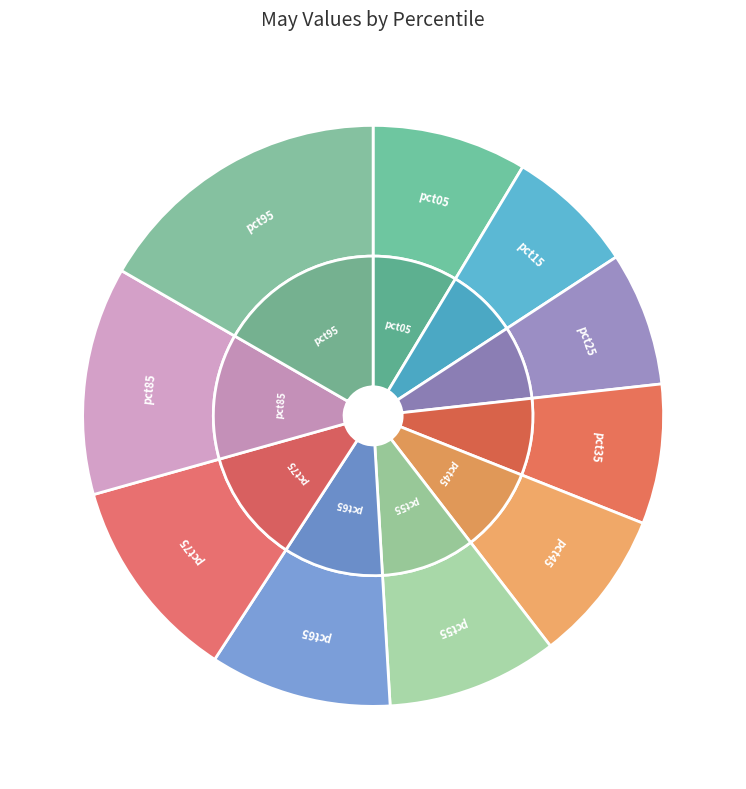

What is the largest slice in the pie chart?

pct95